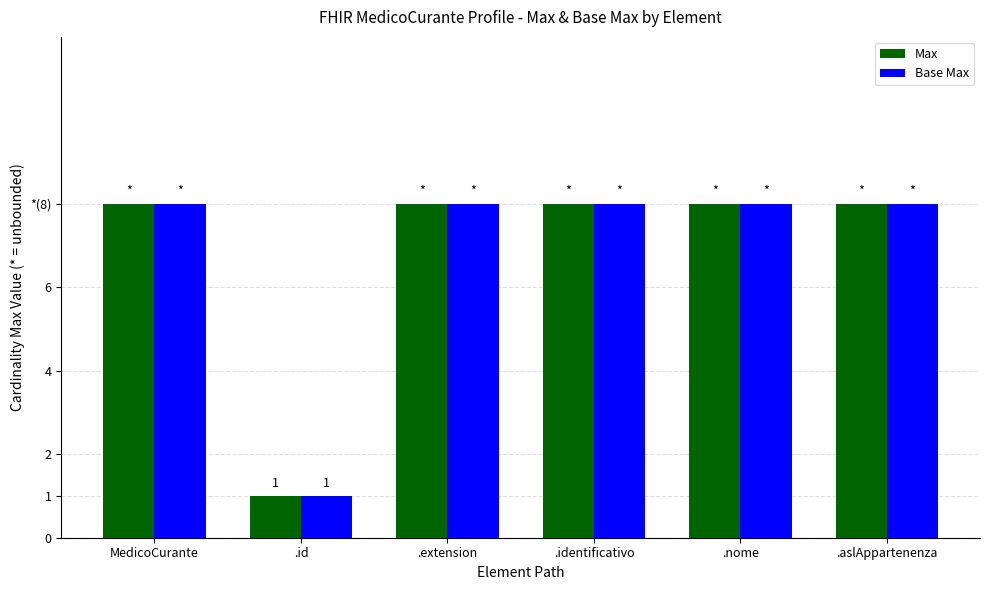

The Base Max series shows 13 at .aslAppartenenza. True or false?

False